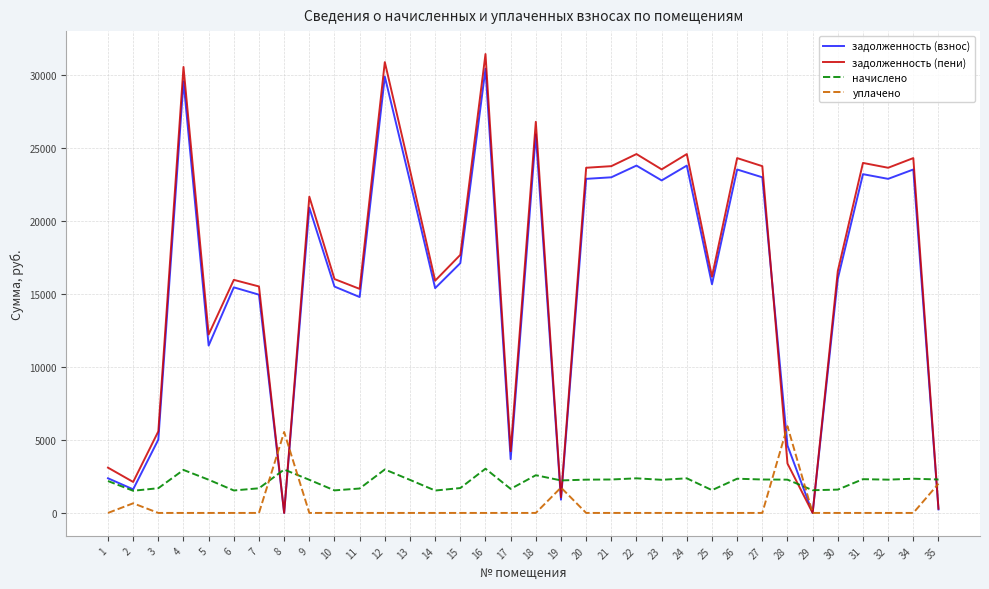

Is the value of уплачено at 9 greater than the value of начислено at 6?

No